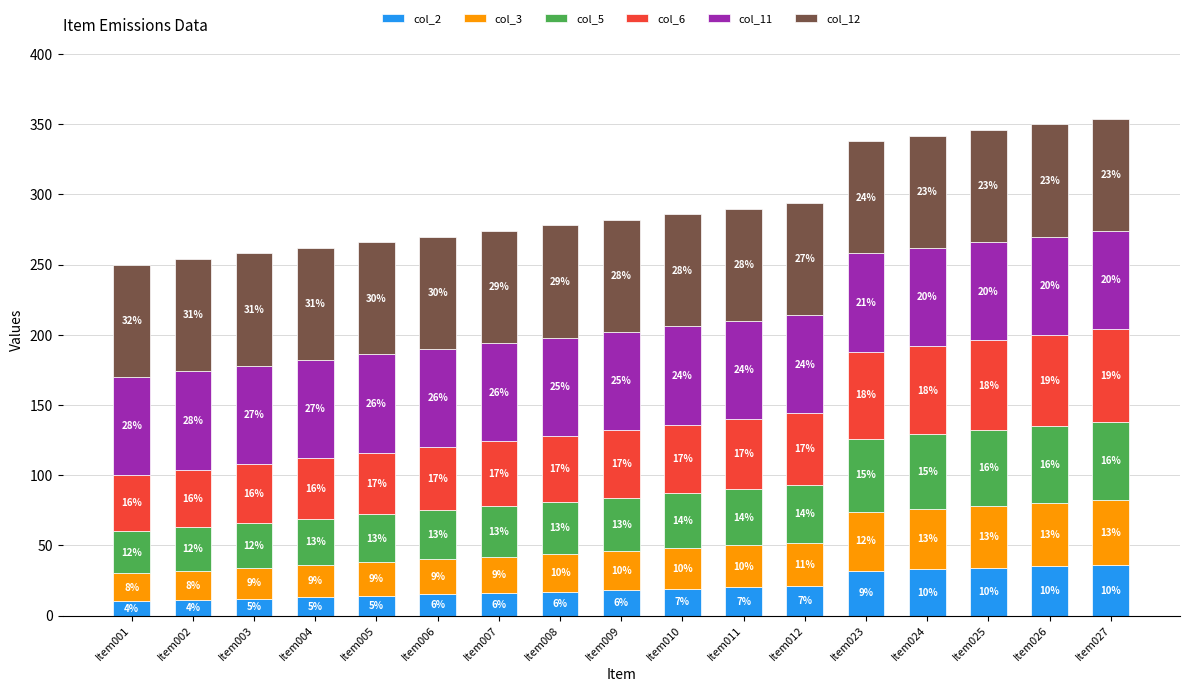

At which category is the sum across all series the highest?

Item027